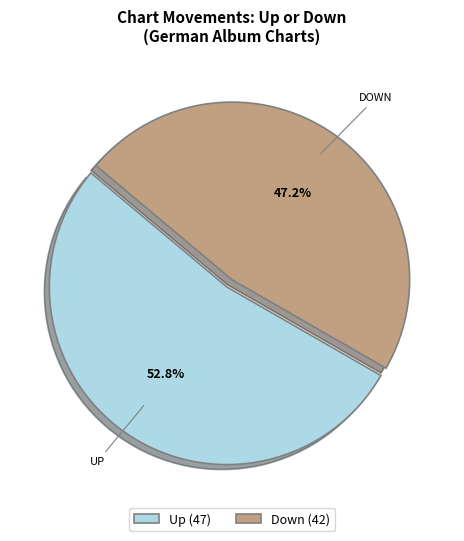

Rank the categories by value from lowest to highest.

Down, Up